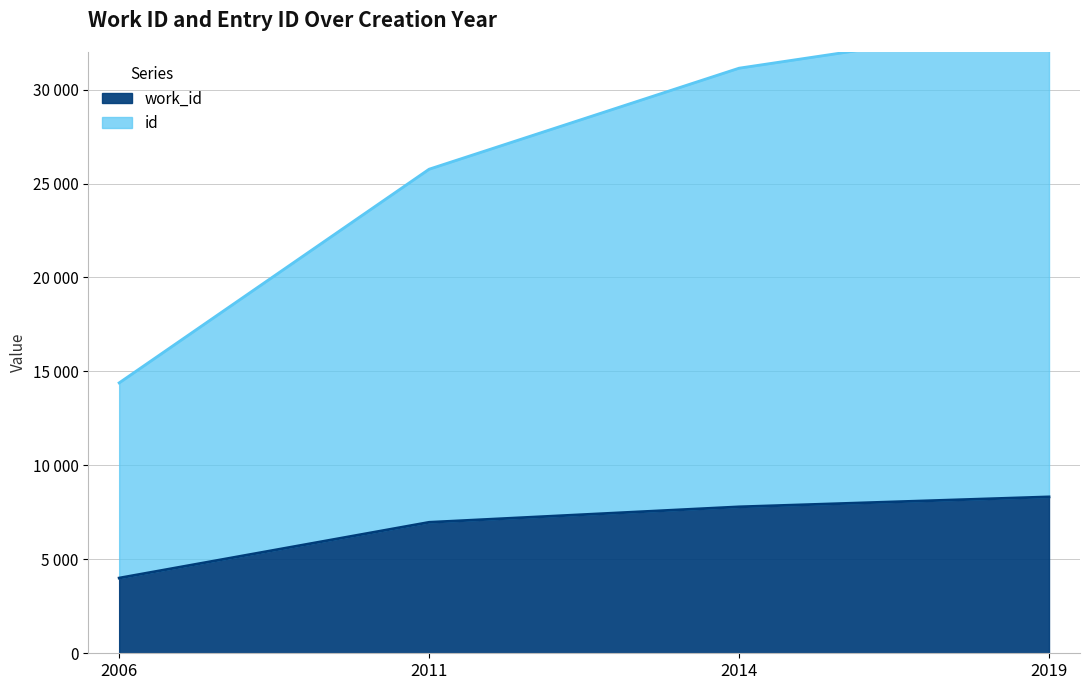

Read the work_id value at 2014.

7794